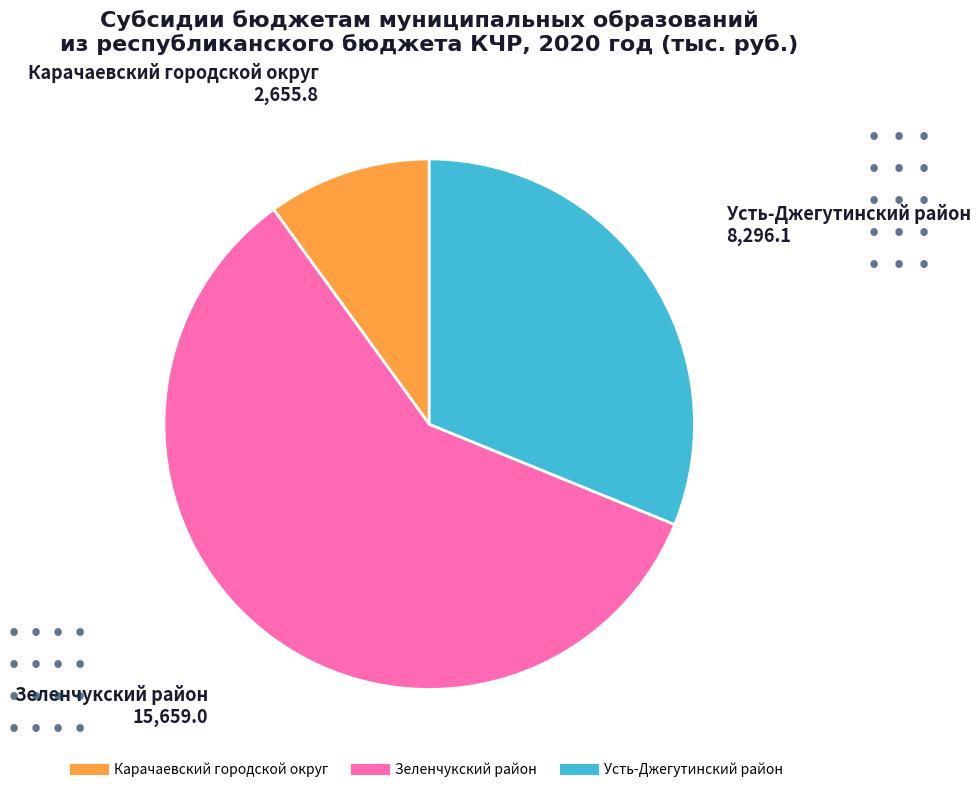

What is the largest slice in the pie chart?

Зеленчукский район